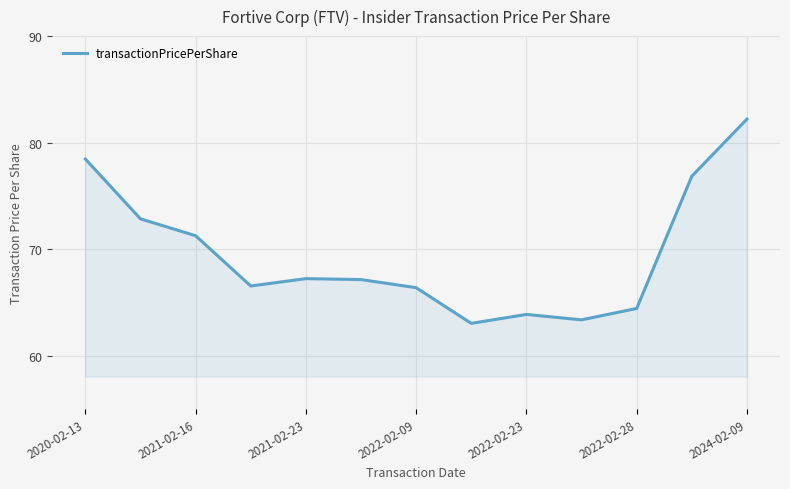

What is the minimum value shown in the chart?

63.0